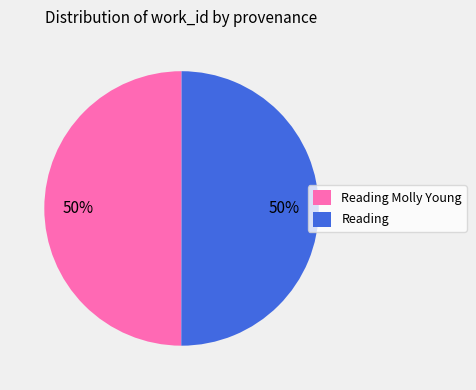

To the nearest percent, what is the average slice percentage?

50%